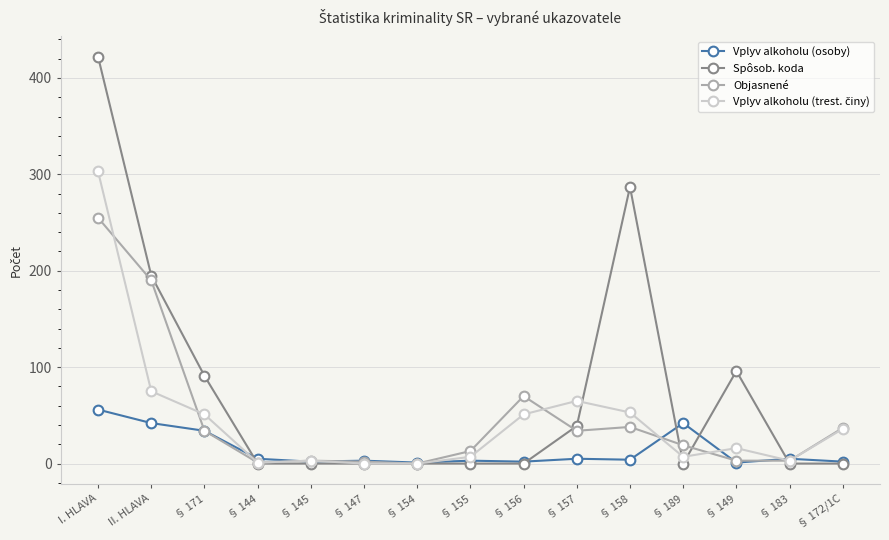

At which label does Spôsob. koda reach its peak?

I. HLAVA